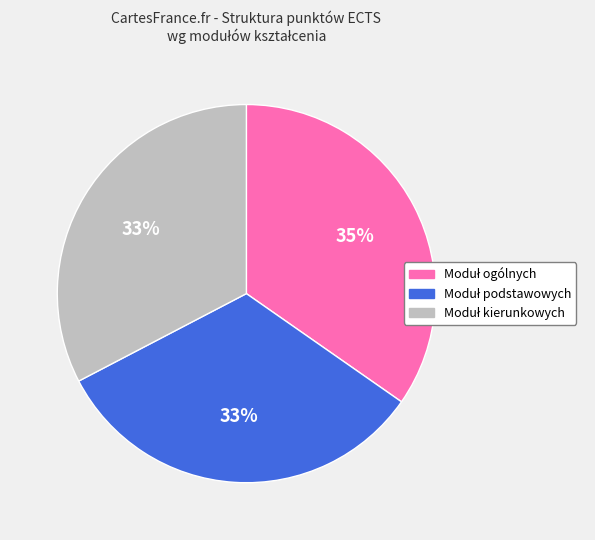

Does any single category account for the majority?

No